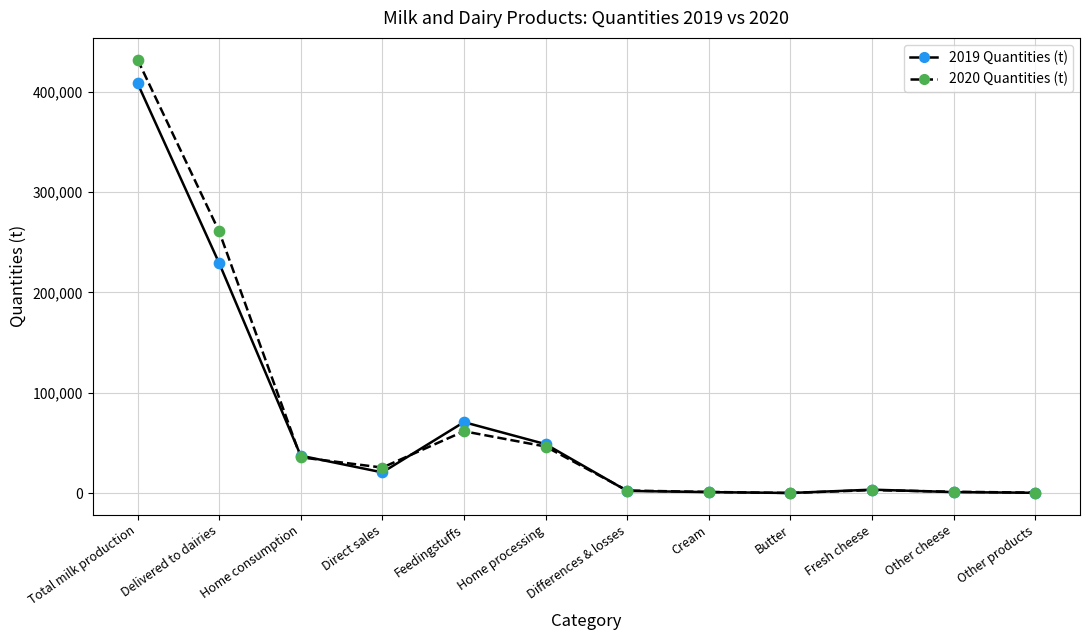

Is the value of 2019 Quantities (t) at Home processing greater than the value of 2020 Quantities (t) at Feedingstuffs?

No